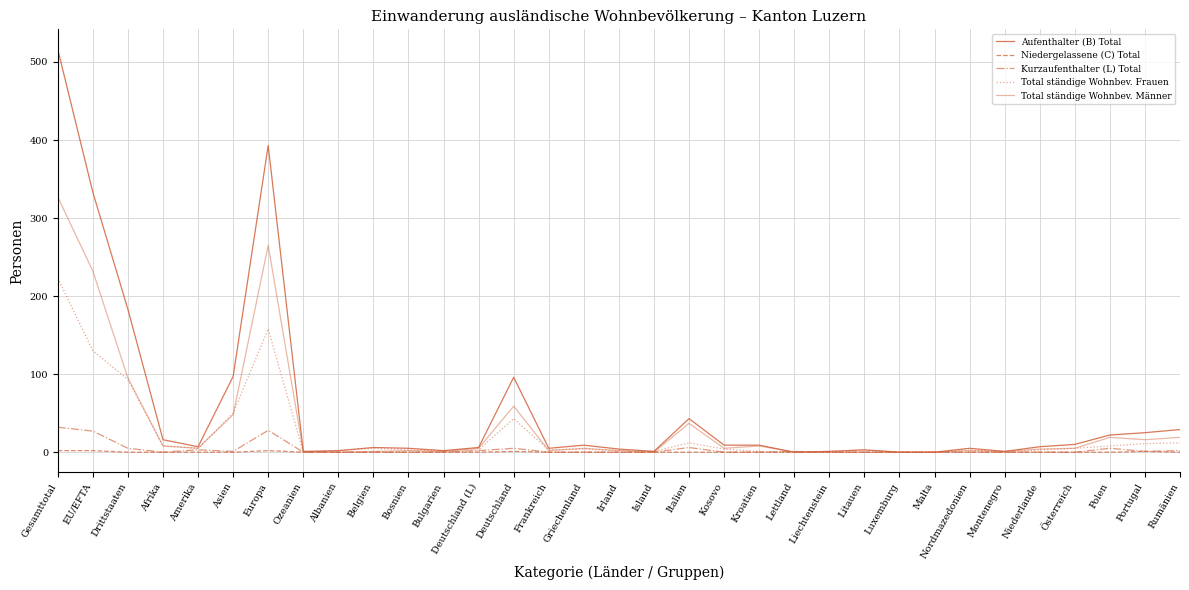

Which label corresponds to the smallest value in the chart?

Lettland